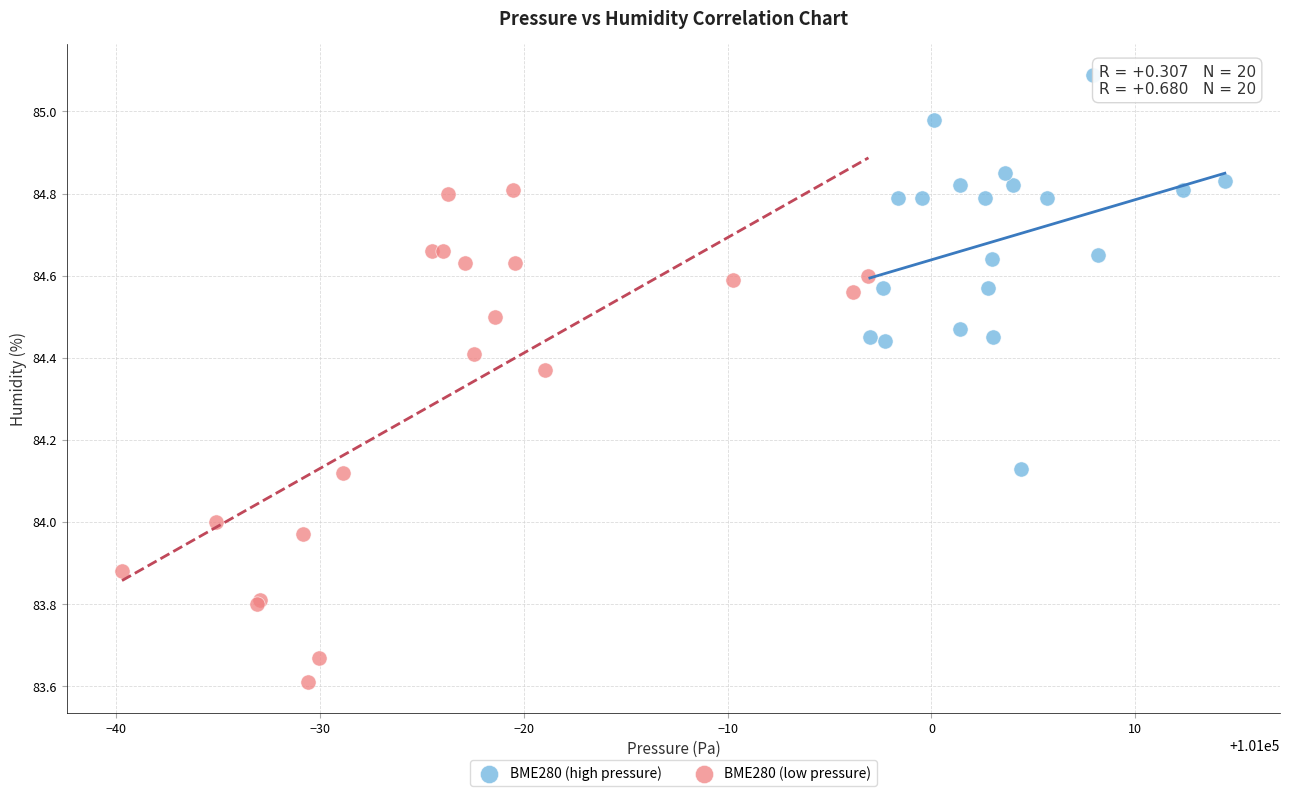

Which series contains the highest Y value?

BME280 (high pressure)